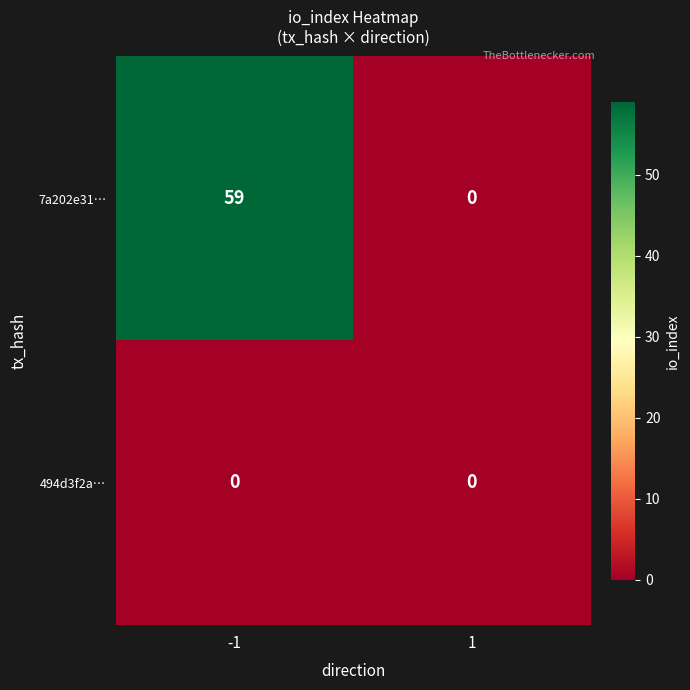

Which series has the largest total across all categories?

7a202e31…